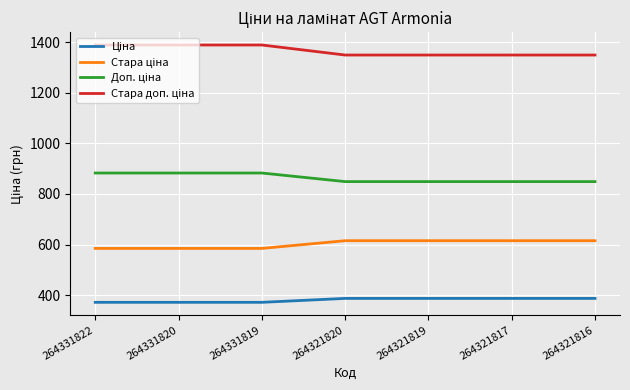

What is the total value across all series at 264321820?

3200.8